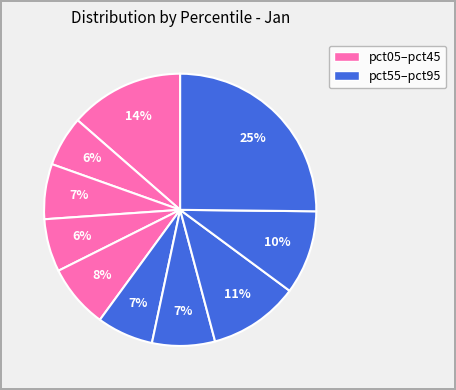

How many slices are in this pie chart?

10